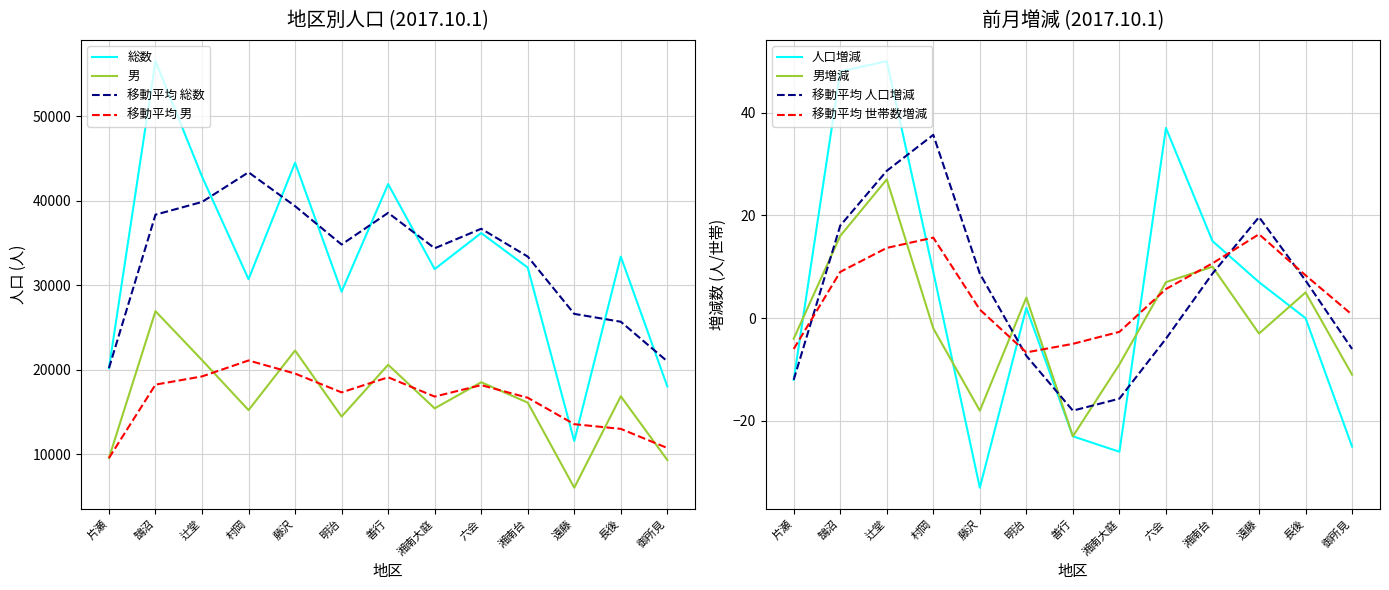

Which category has the highest value across all series?

鵠沼